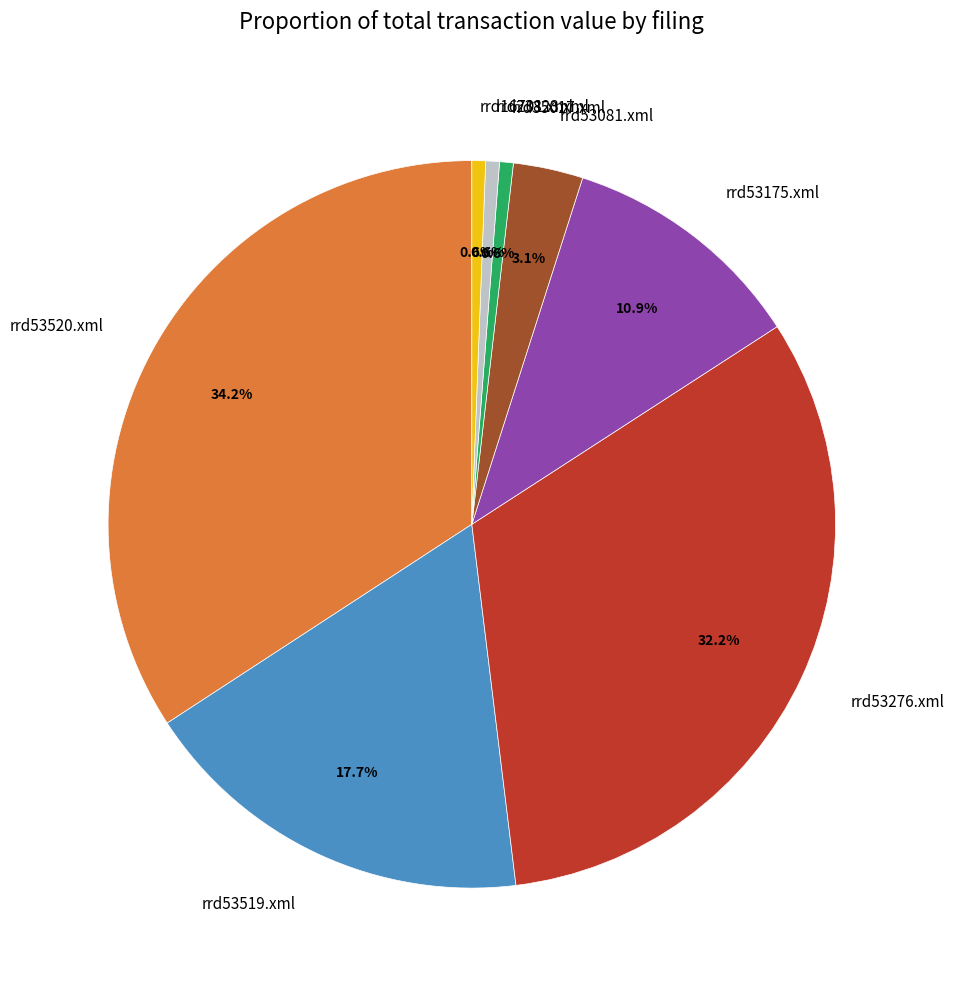

True or false: rrd53175.xml accounts for 11% of the total.

True